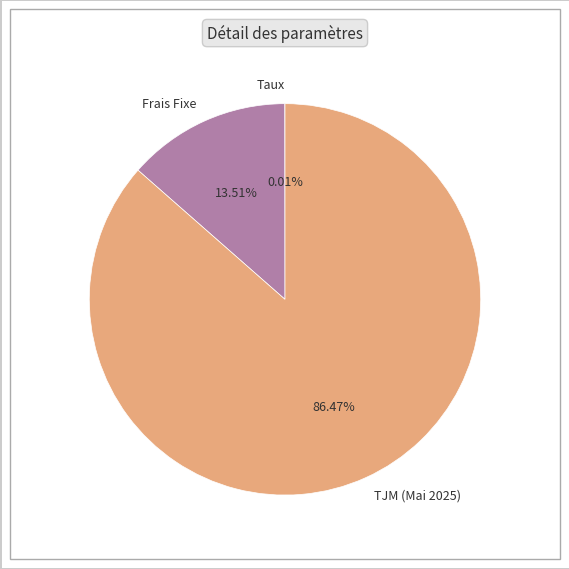

To the nearest percent, what is the difference between the largest and smallest slice percentages?

86%